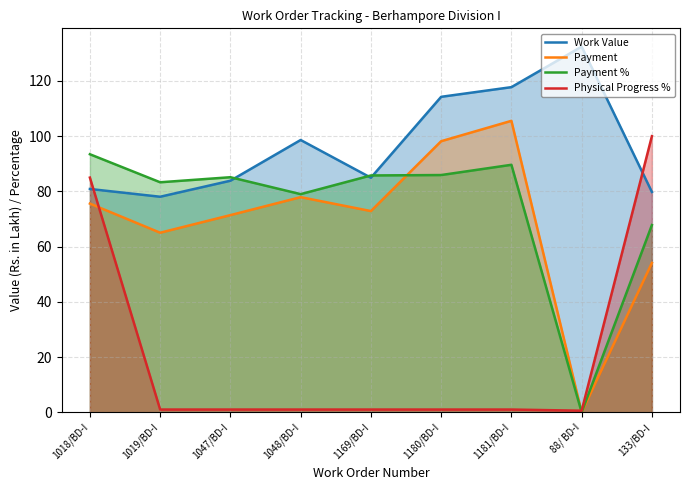

Reading right to left, transcribe all the data shown in this chart.

Work Value: 79.8	132.4	117.8	114.3	85.0	98.6	83.9	78.1	80.9
Payment: 54.1	0.0	105.6	98.2	72.9	77.9	71.4	65.0	75.6
Payment %: 67.8	0.0	89.6	85.9	85.8	79.0	85.1	83.3	93.5
Physical Progress %: 100.0	0.6	1.0	1.0	1.0	1.0	1.0	1.0	85.0